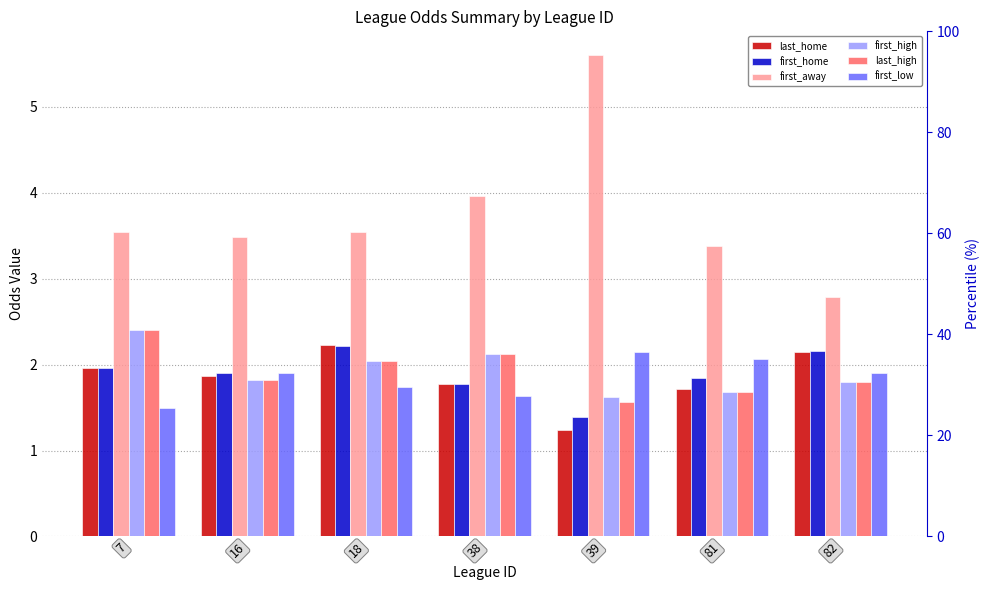

What is the minimum value for last_home?

1.2